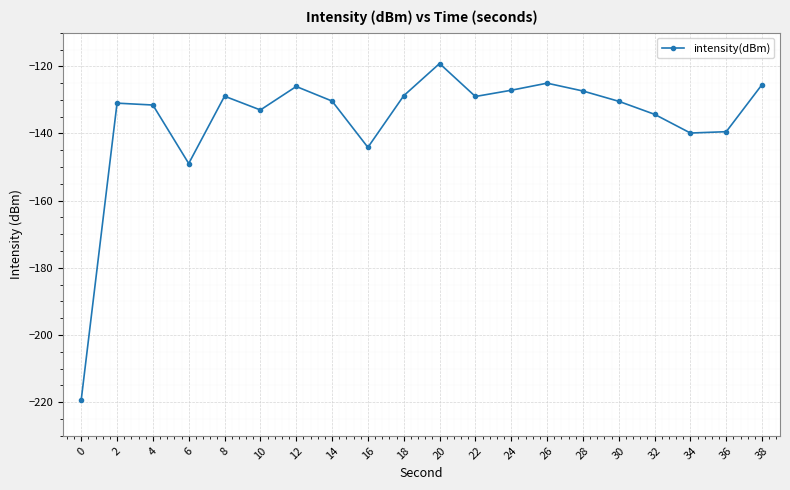

What is the average value?

-135.9